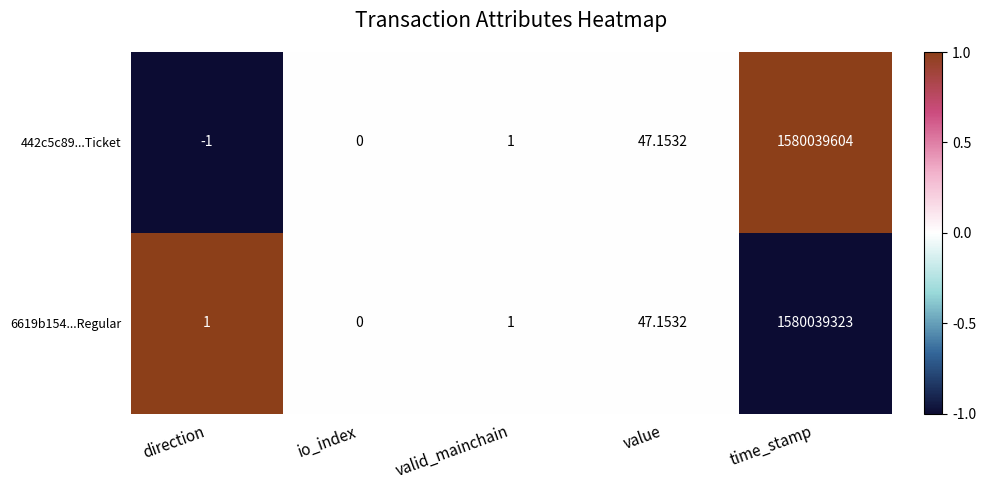

How many values in the 6619b154...Regular series are below 1?

1